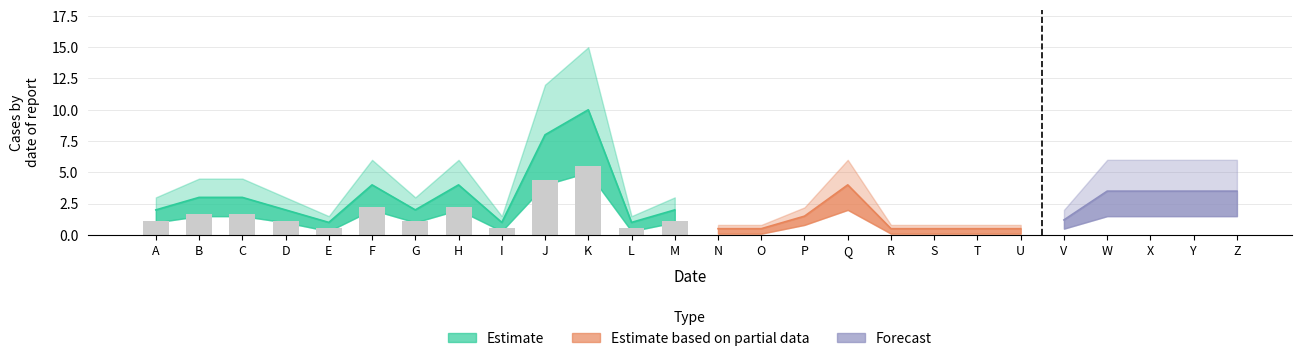

The Estimate based on partial data series shows 0.1 at S. True or false?

False